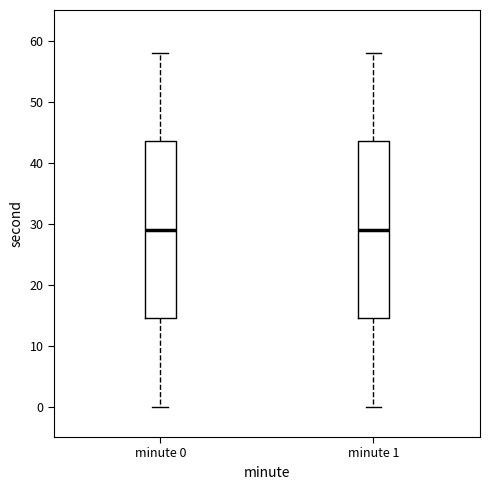

Reading left to right, transcribe this box plot: for each box, give where its median line is, the range the box spans, and where its two whiskers end, as read against the y-axis. The values are not printed on the chart, so give them approximately, as read against the axis.

minute 0: median 29, box 15 to 44, whiskers 0 to 58
minute 1: median 29, box 15 to 44, whiskers 0 to 58